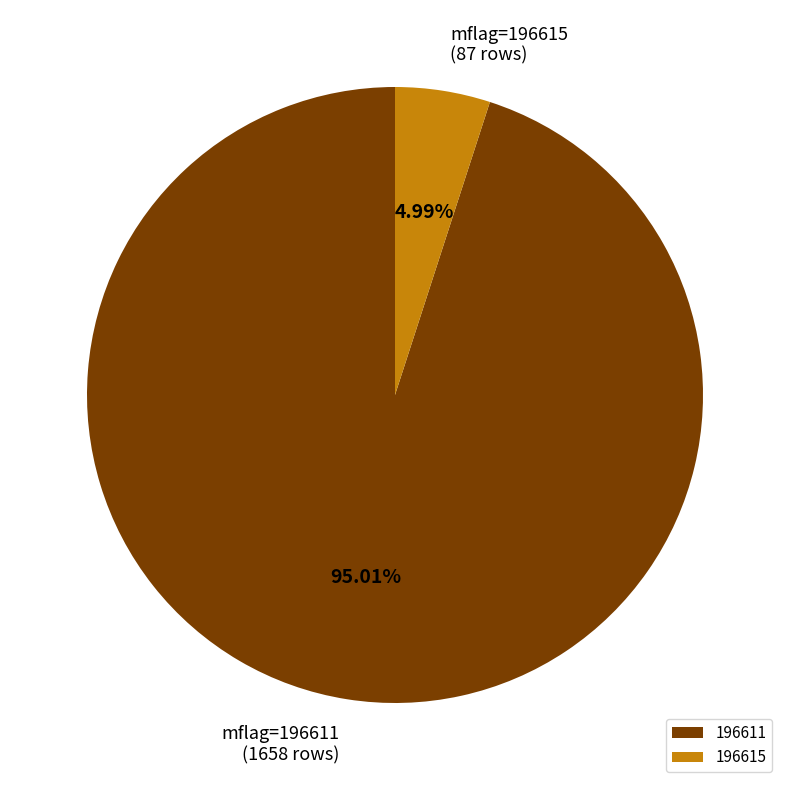

Approximately how many times larger is the value at 196615 compared to 196611?

0.1